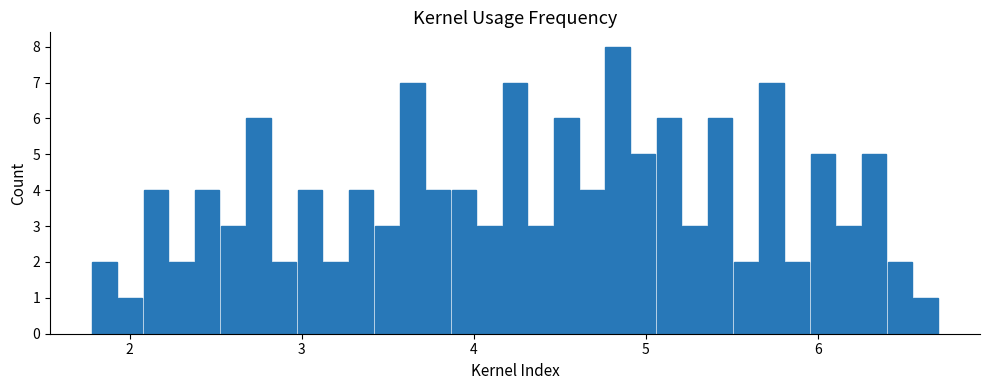

Around what value on the x-axis is the tallest bar? Give the approximate position of its centre, as read against the axis.

4.8